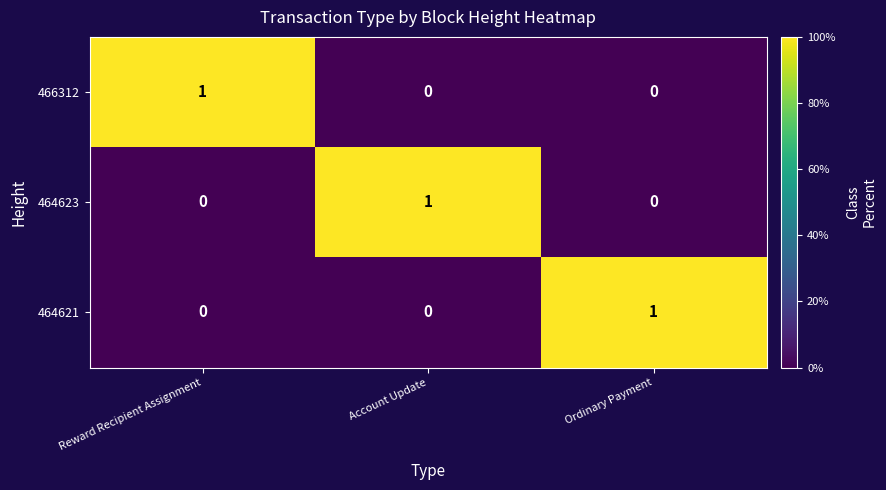

Count the 466312 values in the range 0 to 1.

3